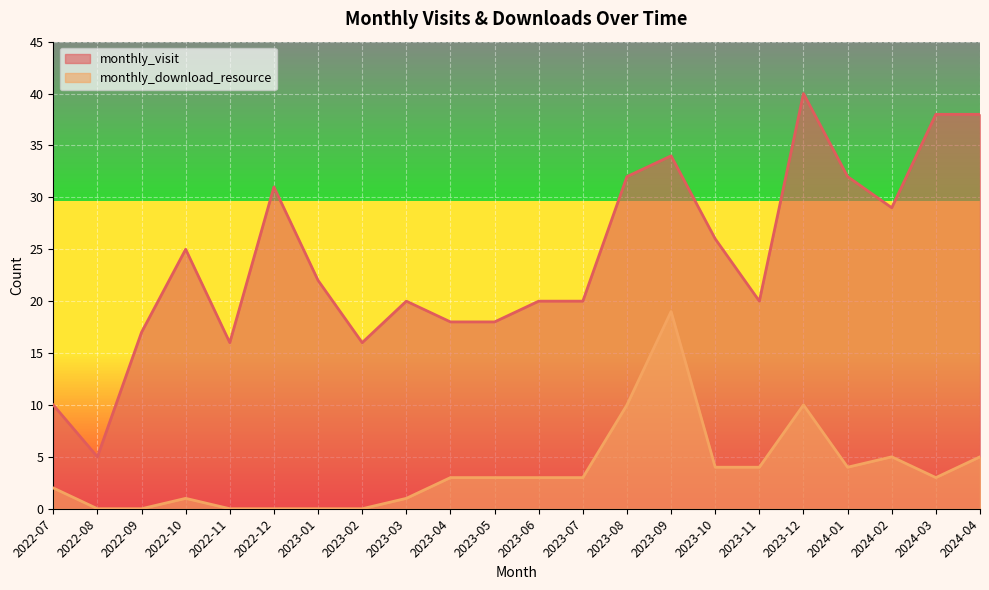

Which series has the largest total across all categories?

monthly_visit